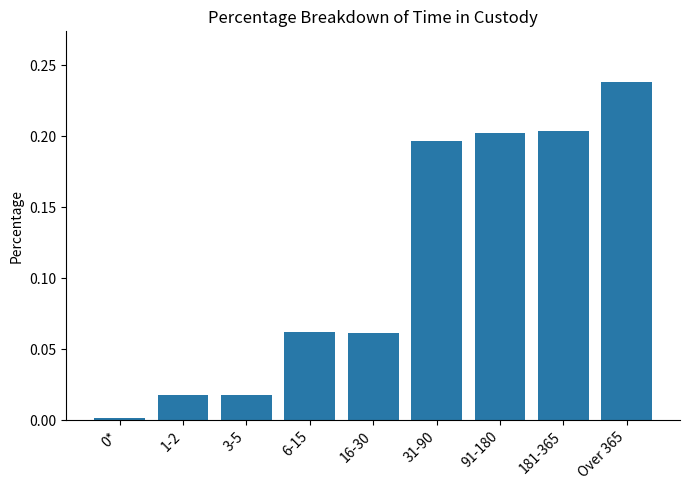

Which label corresponds to the largest value in the chart?

Over 365